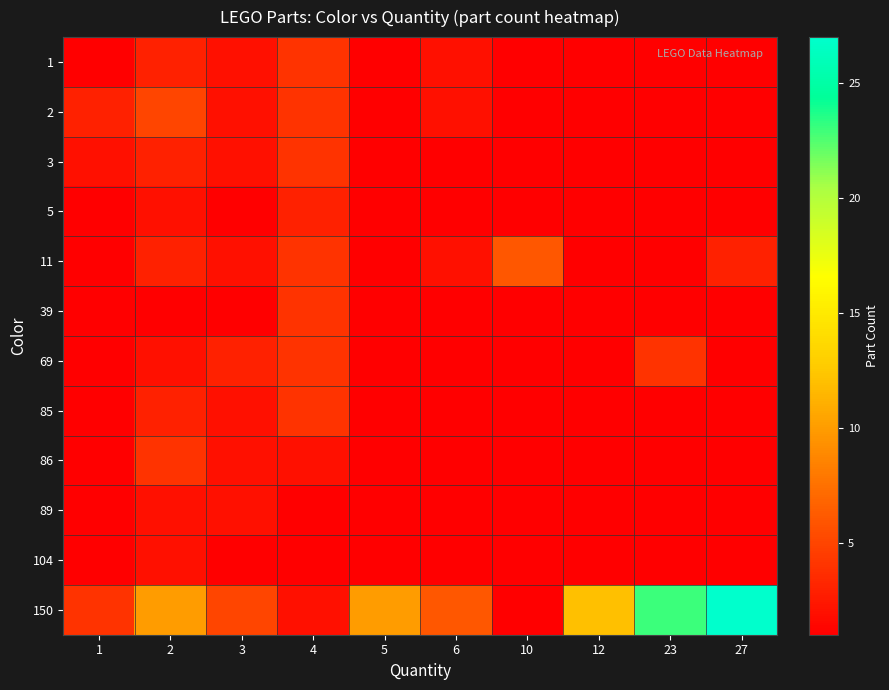

What is the difference between the highest and lowest values at 10?

5